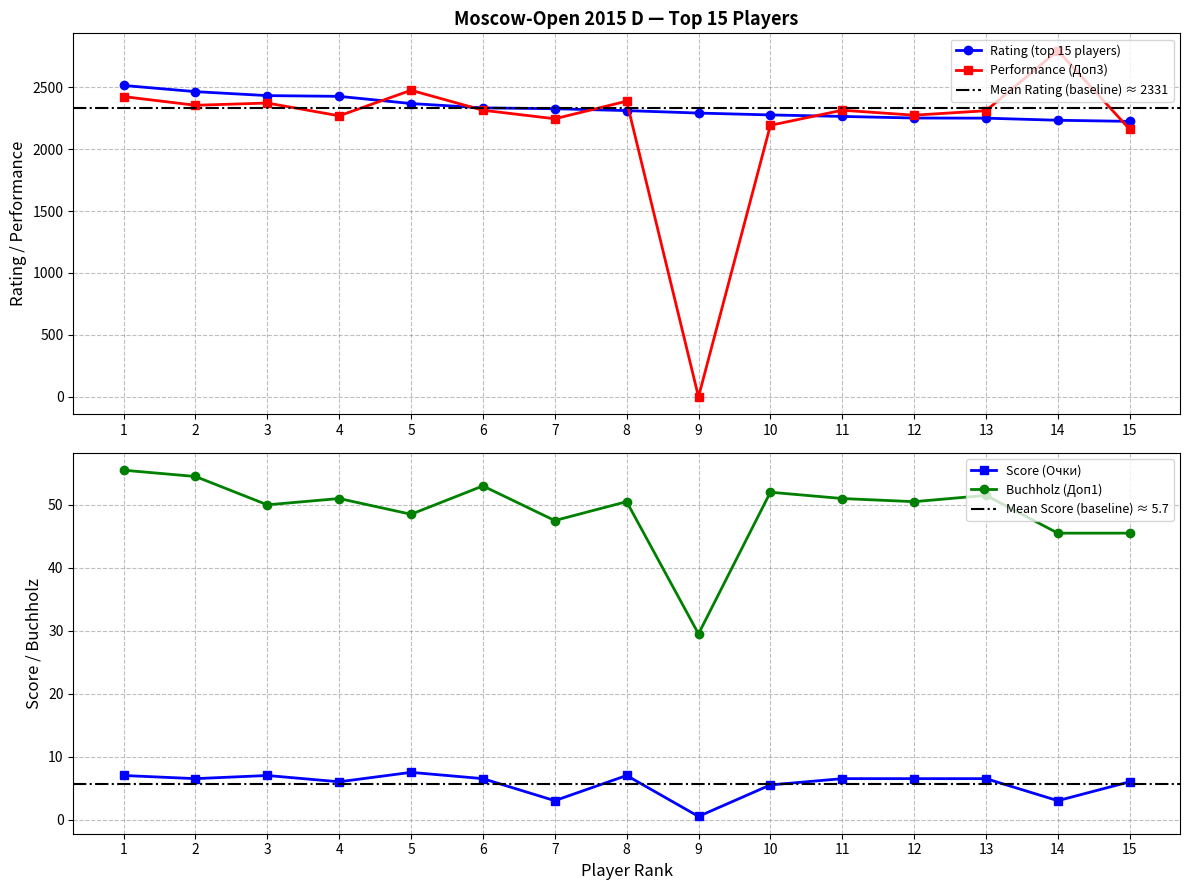

What is the value of the Buchholz (Доп1) point at the 11th from the left?

51.0